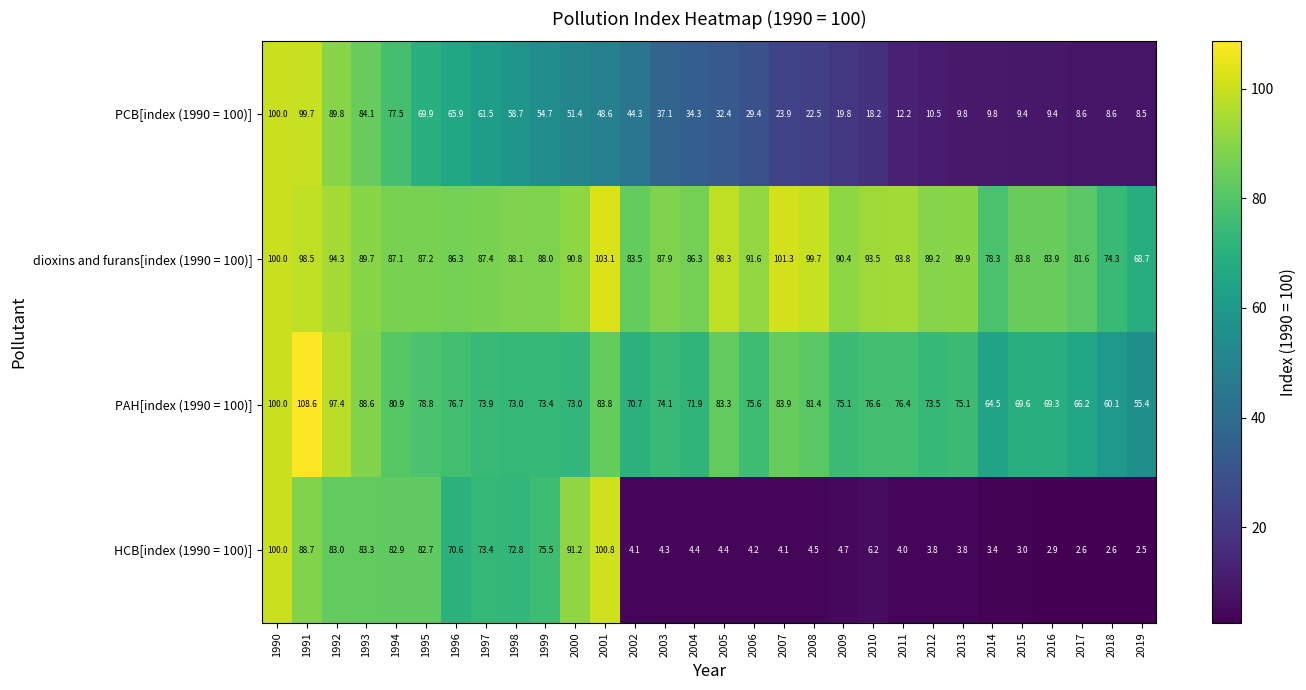

What is the approximate value of HCB[index (1990 = 100)] at 2008?

4.5